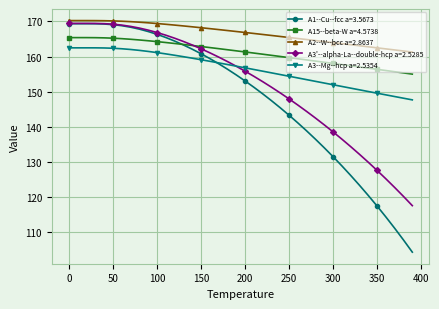

How many distinct data groups are displayed?

5